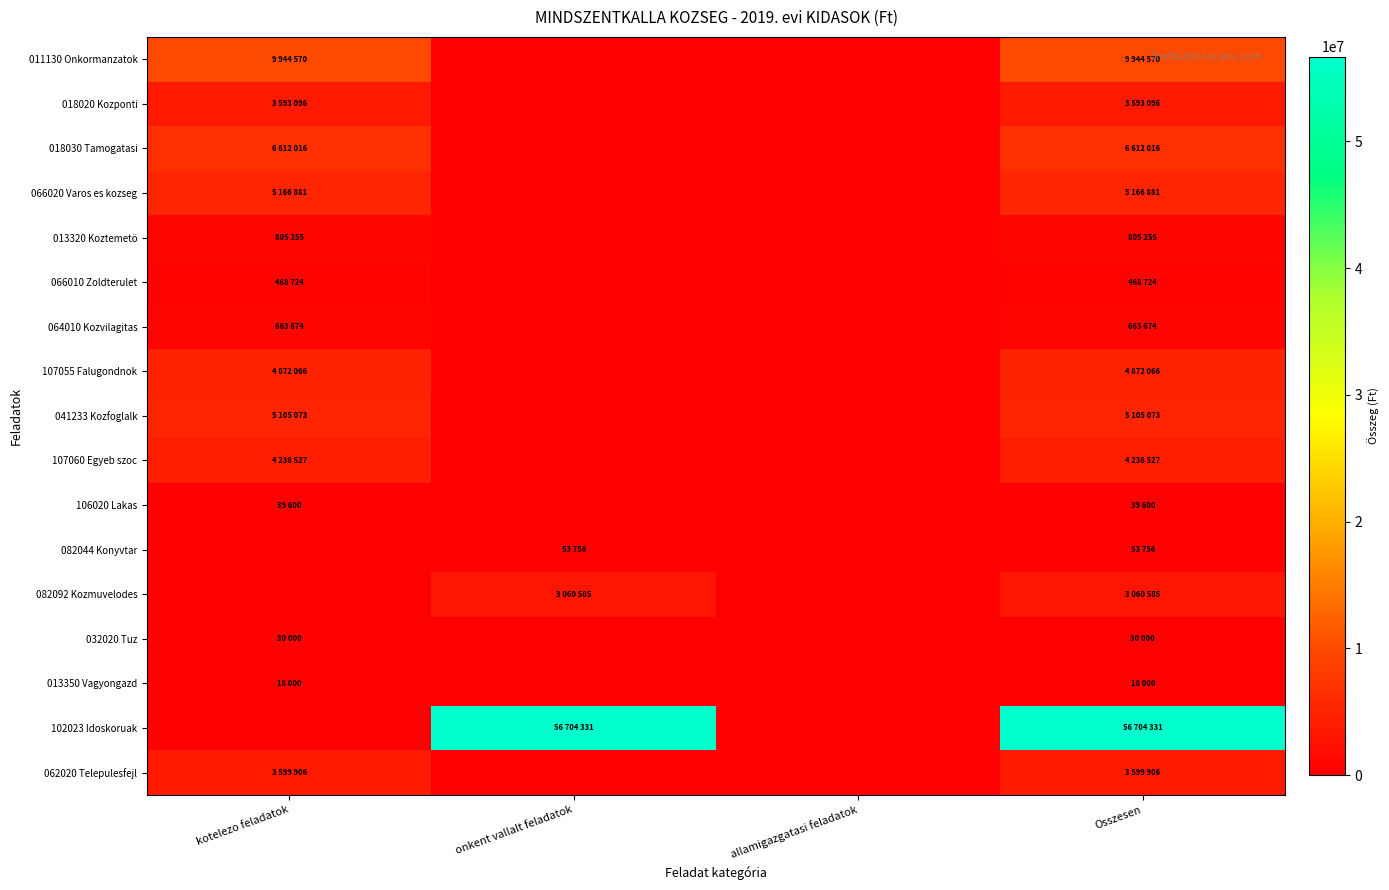

List the series in order of their peak value, highest first.

102023 Idoskoruak, 011130 Onkormanzatok, 018030 Tamogatasi, 066020 Varos es kozseg, 041233 Kozfoglalk, 107055 Falugondnok, 107060 Egyeb szoc, 062020 Telepulesfejl, 018020 Kozponti, 082092 Kozmuvelodes, 013320 Koztemetö, 064010 Kozvilagitas, 066010 Zoldterulet, 082044 Konyvtar, 106020 Lakas, 032020 Tuz, 013350 Vagyongazd